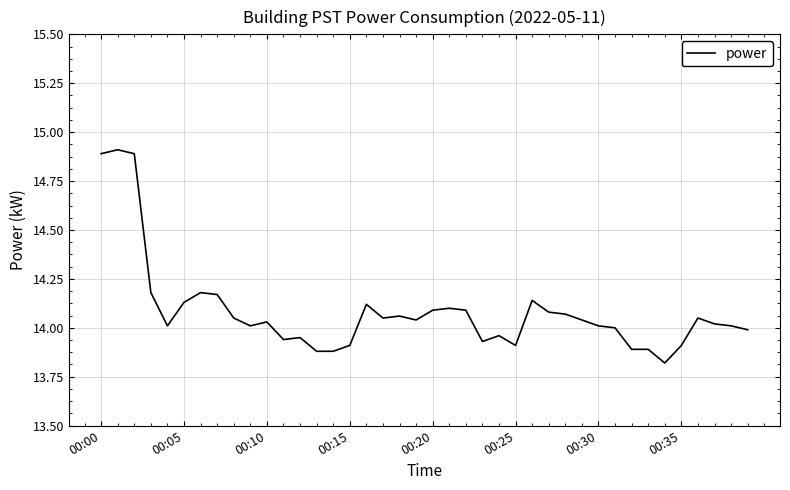

What is the smallest value displayed?

13.8